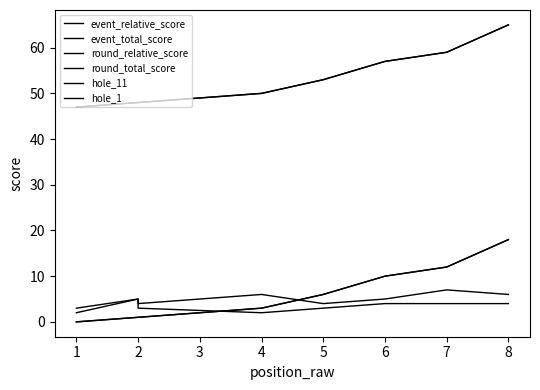

Which series has the widest spread of values?

event_relative_score